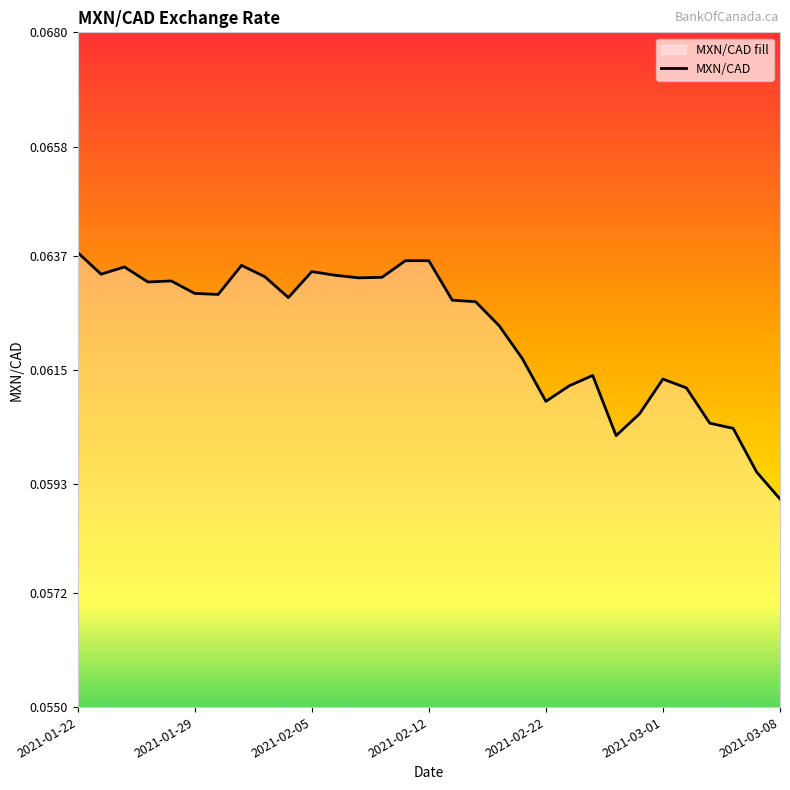

Is it true that the value at 22 is 0.0?

False